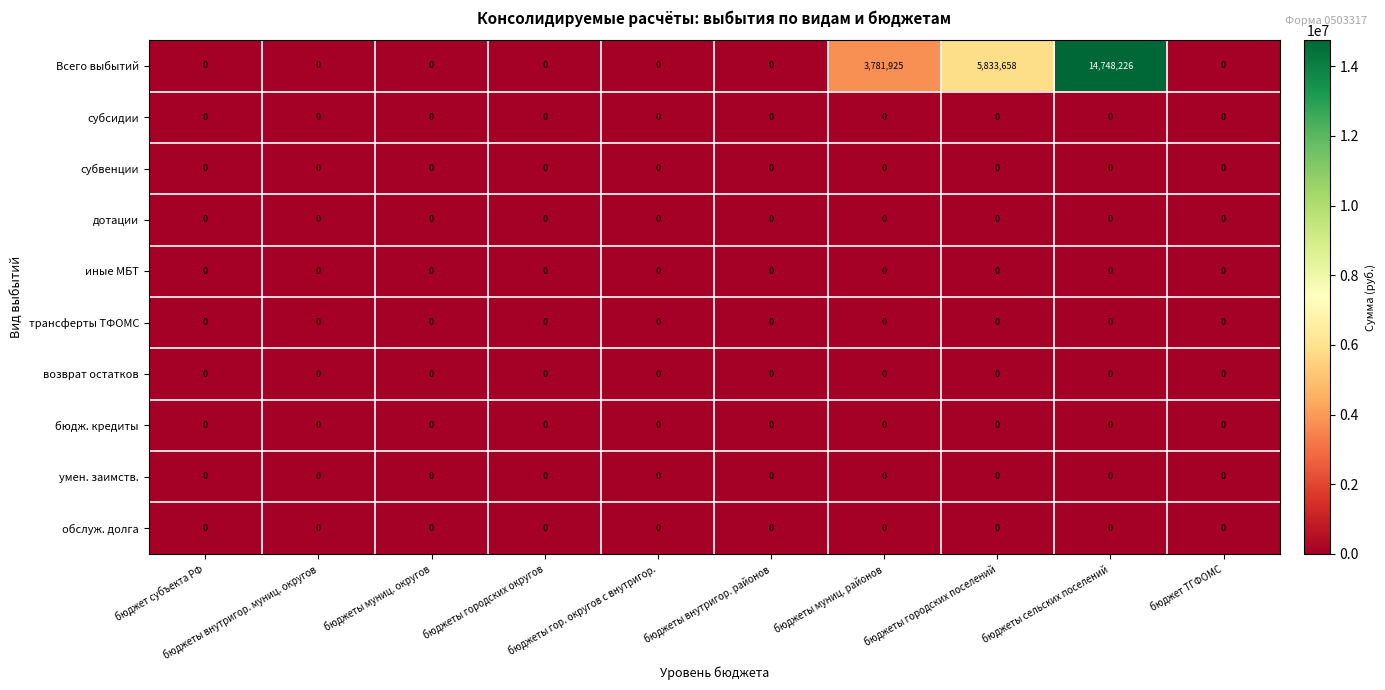

How many data points does each series have?

10